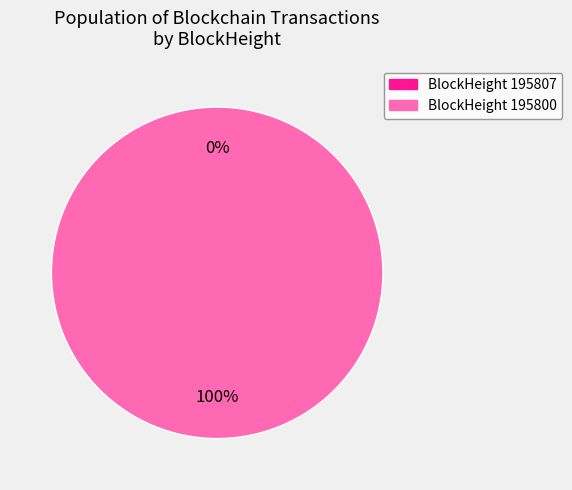

Count the number of slices in the pie.

2